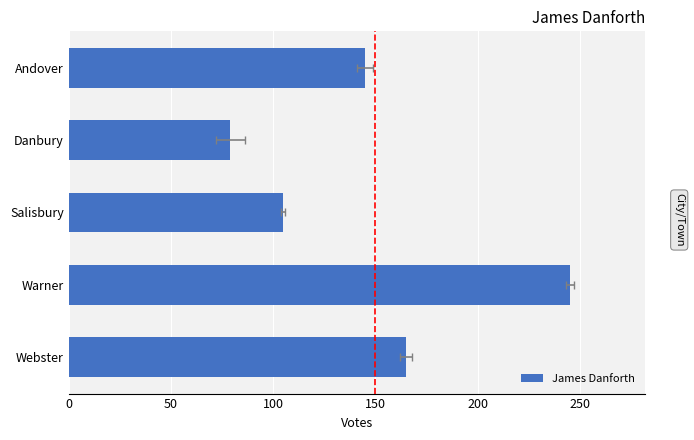

How many values are between 105 and 165?

3